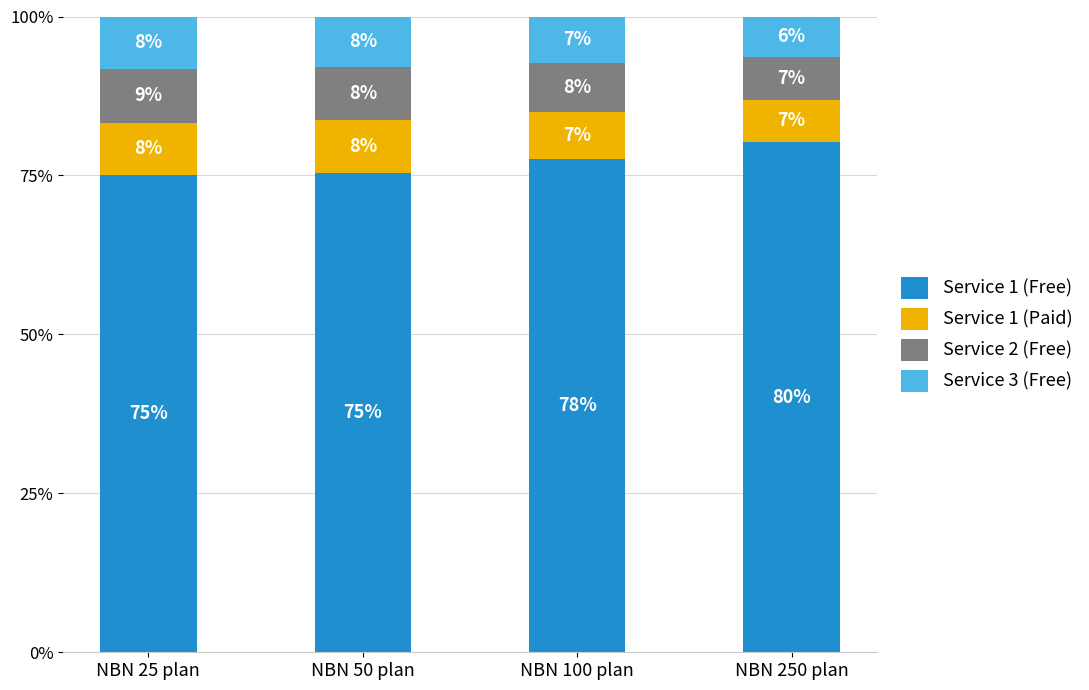

What is the highest value of the Service 1 (Free) series?

80.2